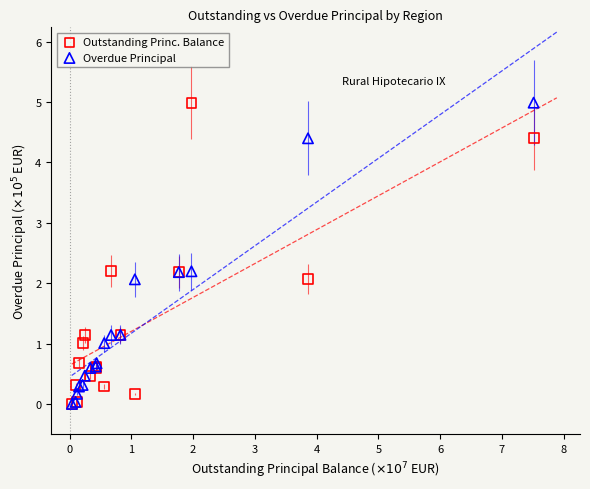

What are all the series names shown in the legend?

Outstanding Princ. Balance, Overdue Principal